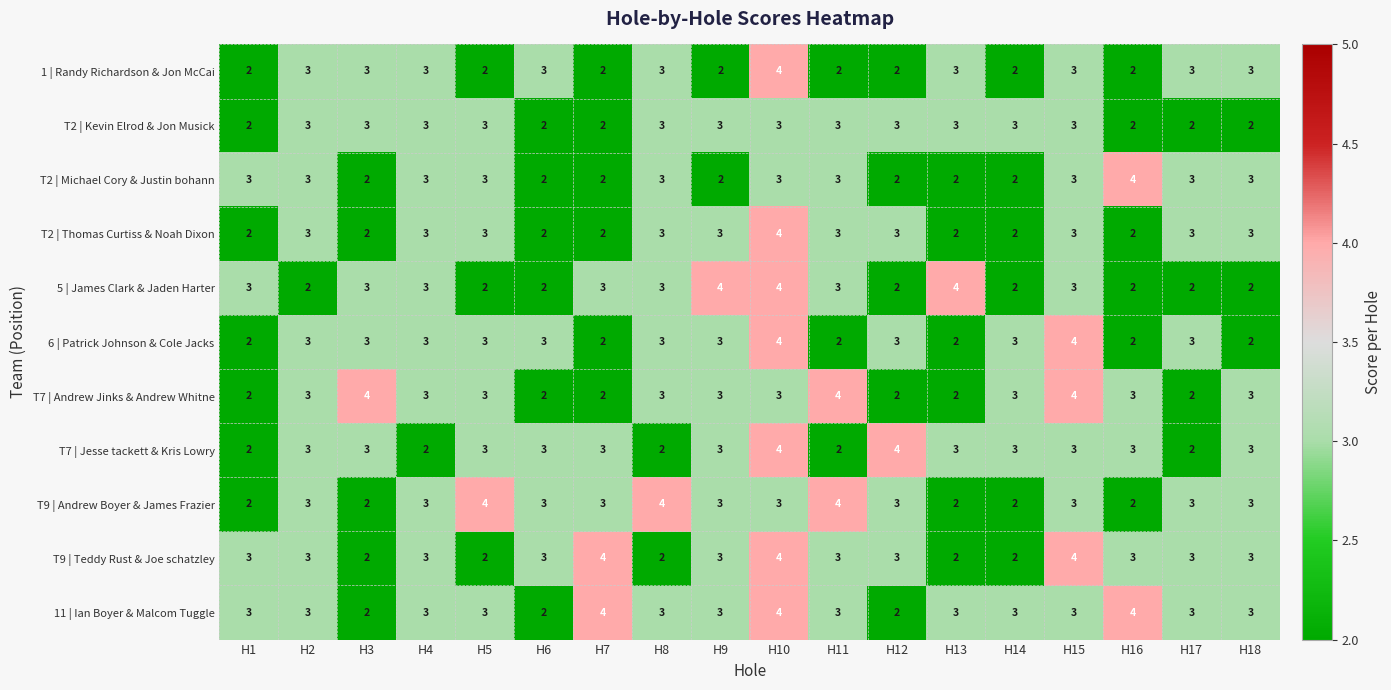

Between H3 and H5, which series saw the biggest shift?

T9 | Andrew Boyer & James Frazier